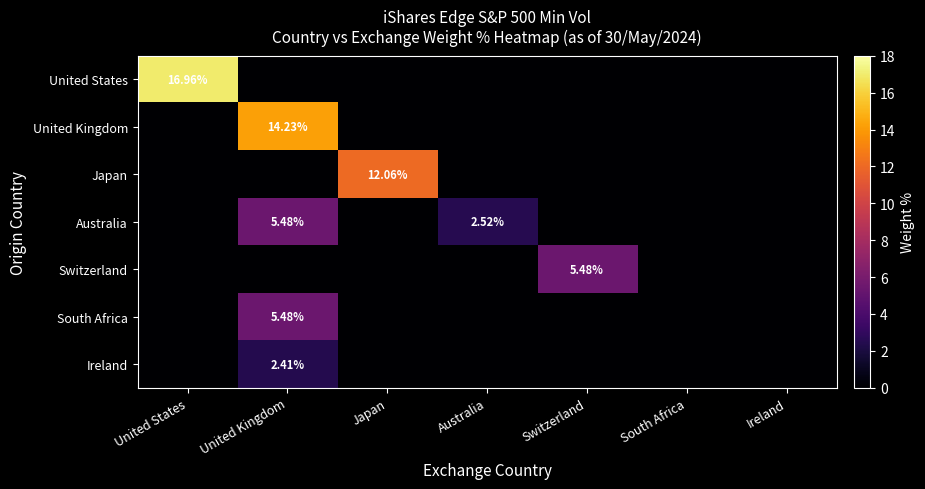

The value of United Kingdom at Ireland is 0.0. True or false?

True